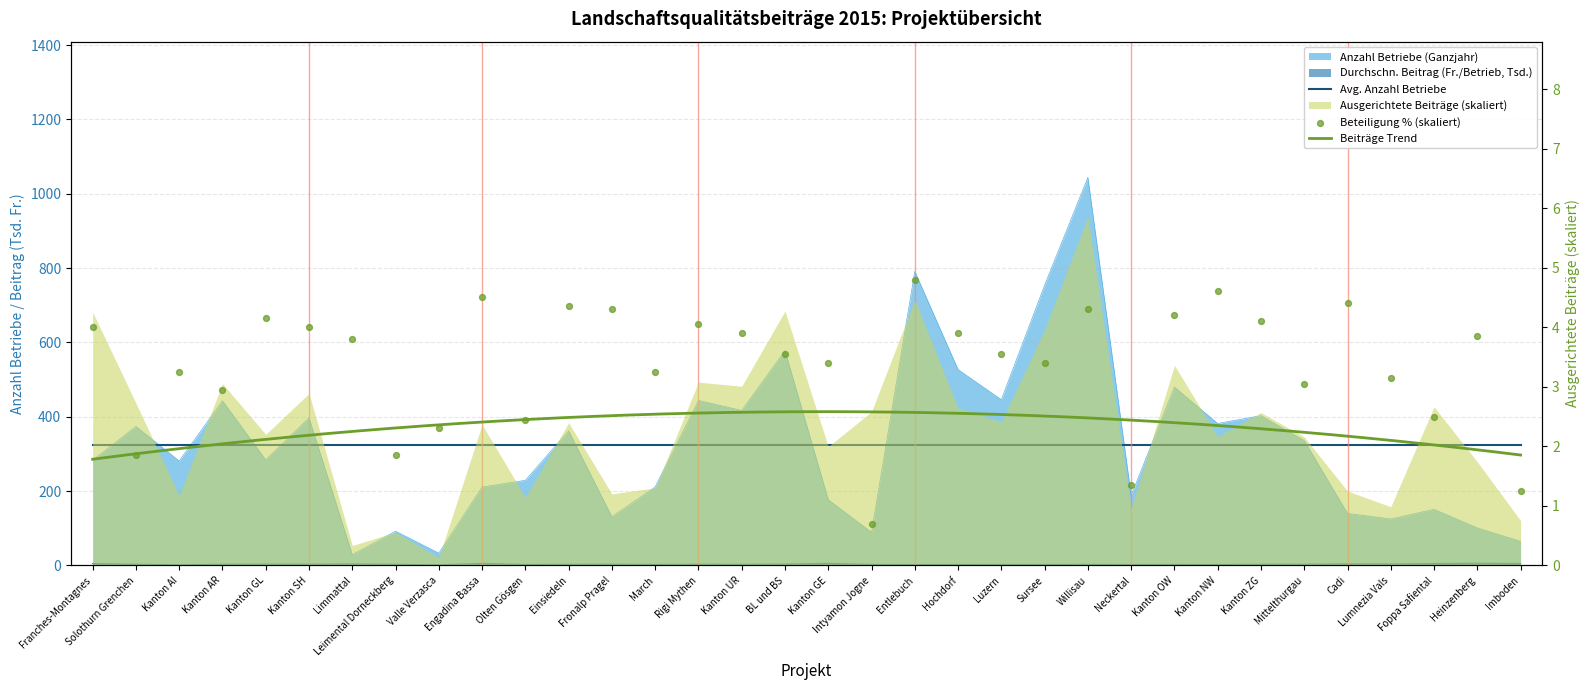

Which series has the largest Y range (max minus min)?

Anzahl Betriebe (Ganzjahr)